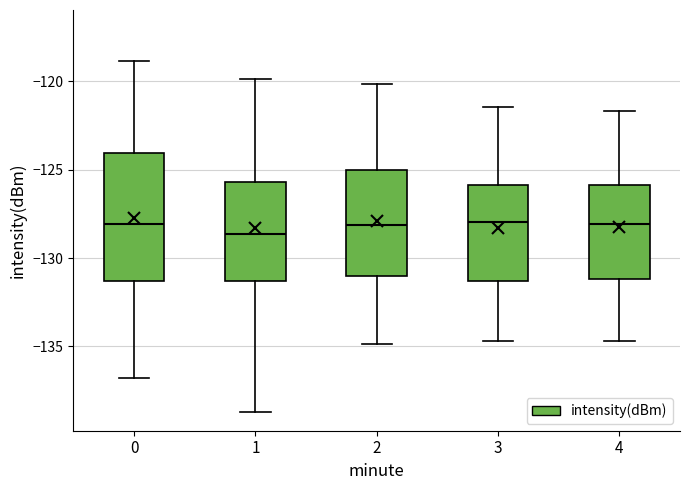

Reading left to right, transcribe this box plot: for each box, give where its median line is, the range the box spans, and where its two whiskers end, as read against the y-axis. The values are not printed on the chart, so give them approximately, as read against the axis.

0: median -128.0, box -131.5 to -124.0, whiskers -137.0 to -119.0
1: median -128.5, box -131.5 to -125.5, whiskers -138.5 to -120.0
2: median -128.0, box -131.0 to -125.0, whiskers -135.0 to -120.0
3: median -128.0, box -131.5 to -126.0, whiskers -134.5 to -121.5
4: median -128.0, box -131.0 to -126.0, whiskers -134.5 to -121.5